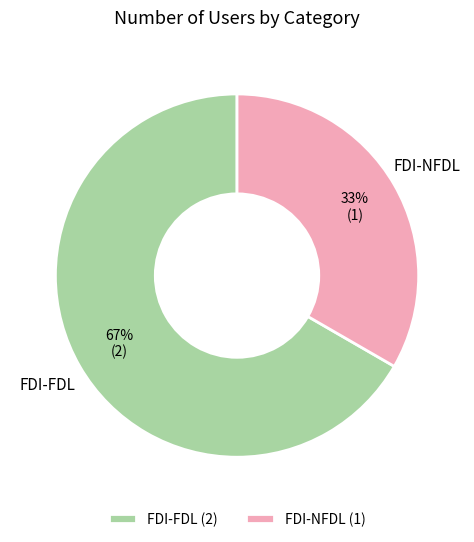

Between FDI-NFDL and FDI-FDL, which is larger?

FDI-FDL